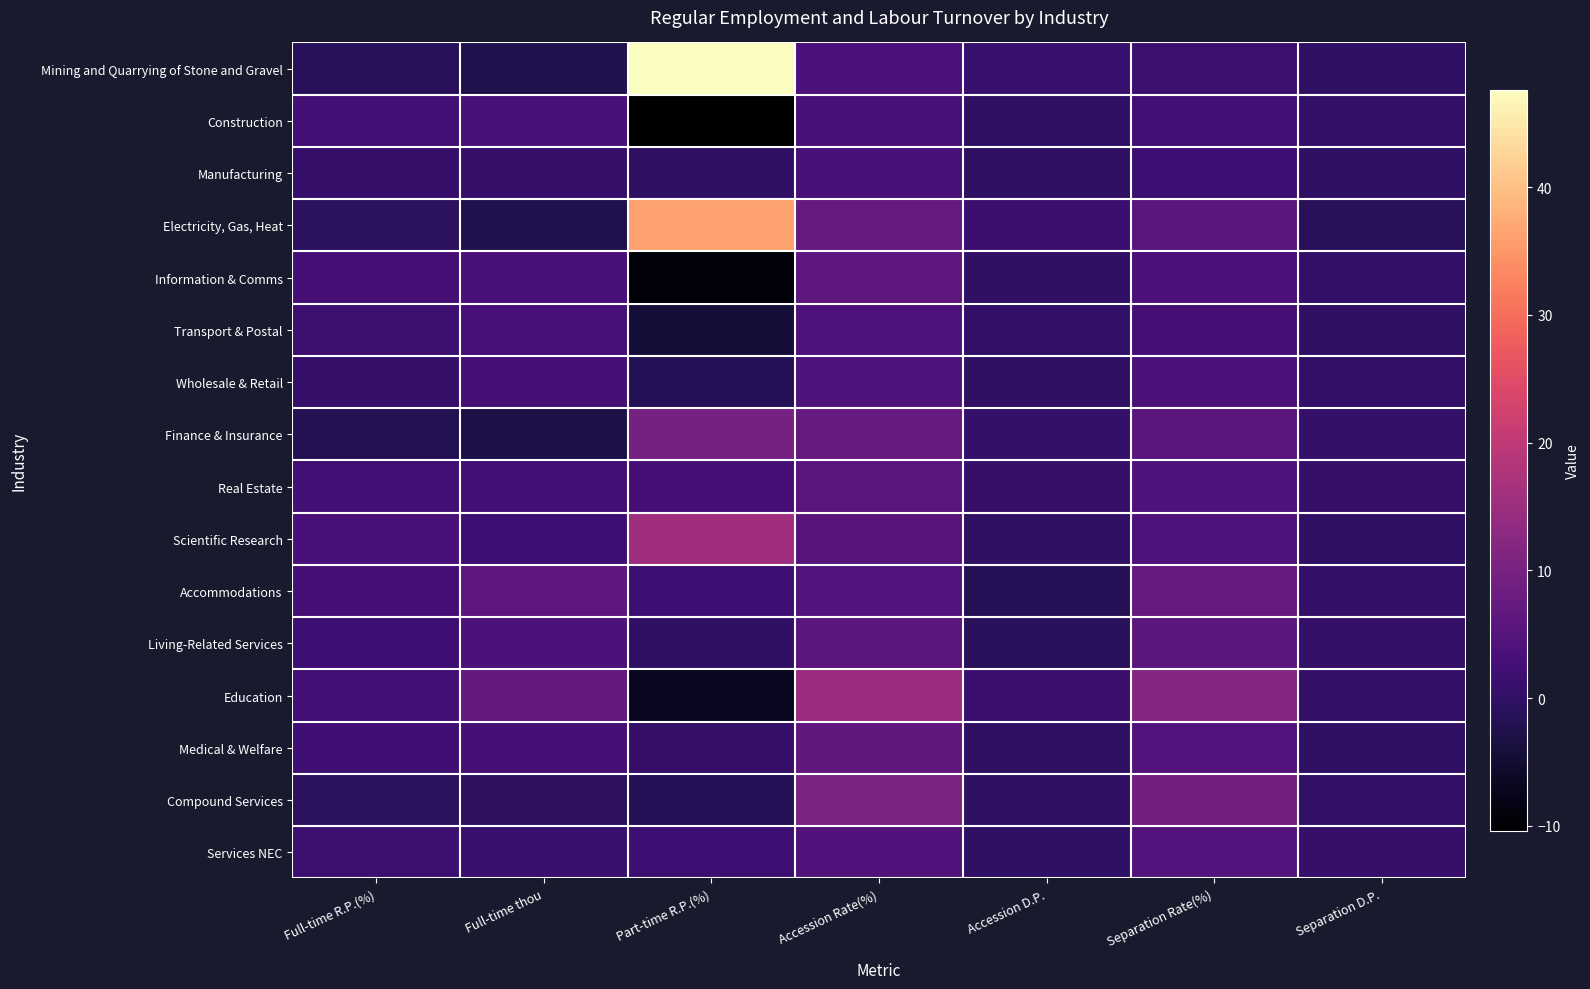

What is the total value across all series at Full-time R.P.(%)?

19.0